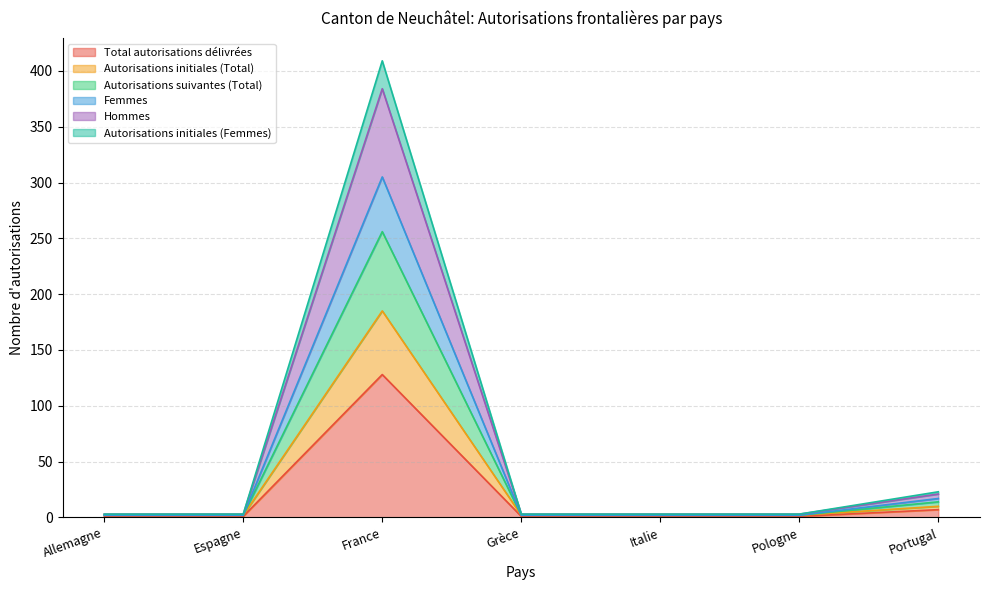

The Total autorisations délivrées series shows 128 at France. True or false?

True